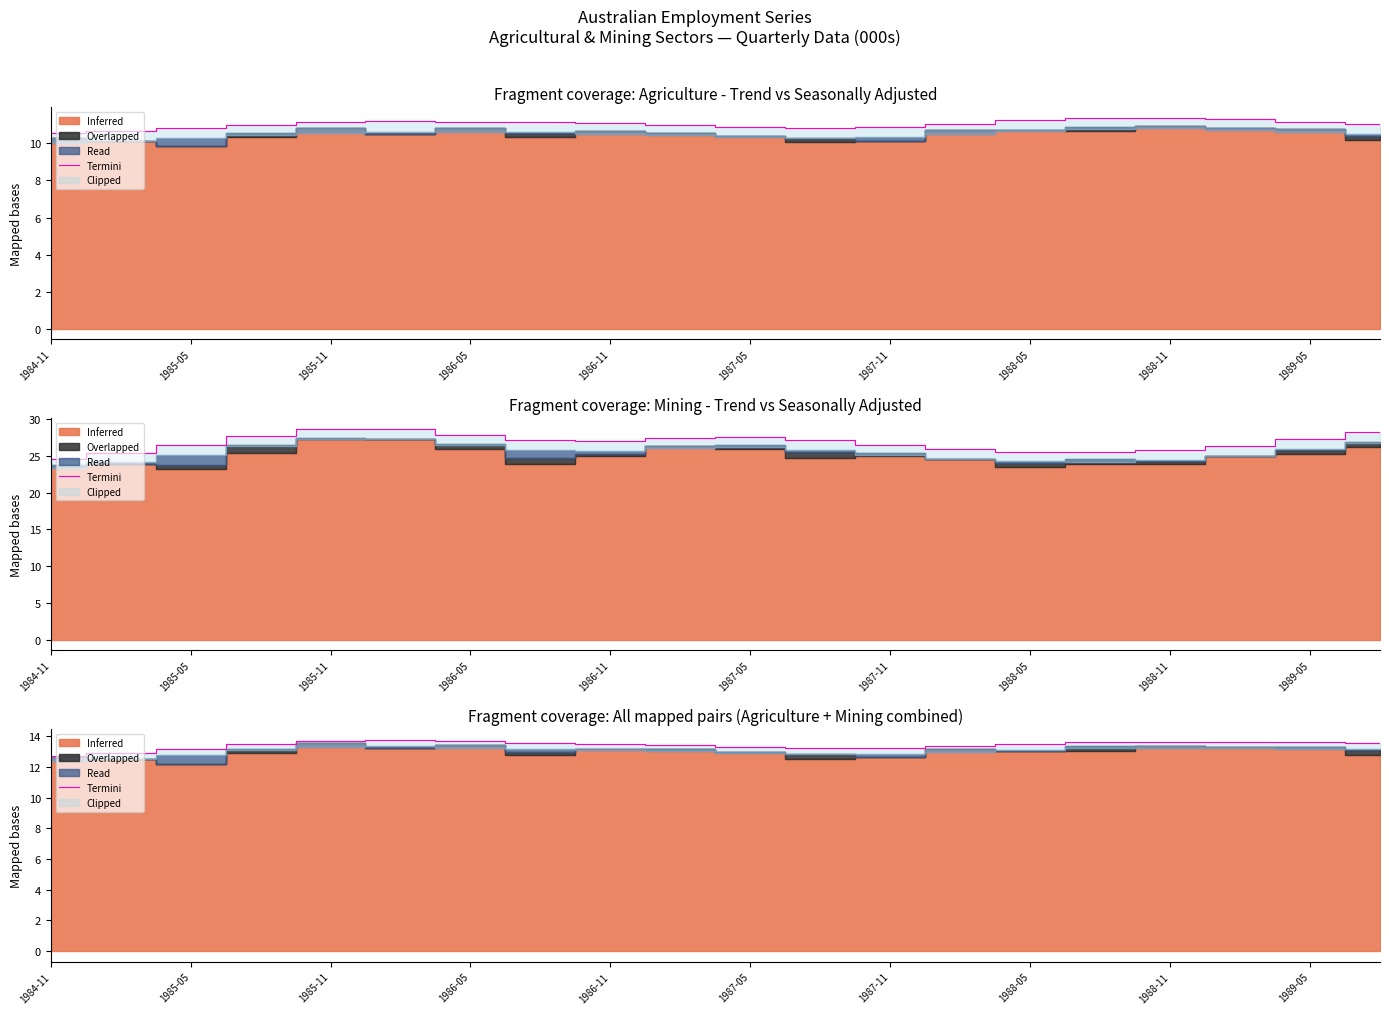

What is the difference between the maximum and minimum values?

1.0